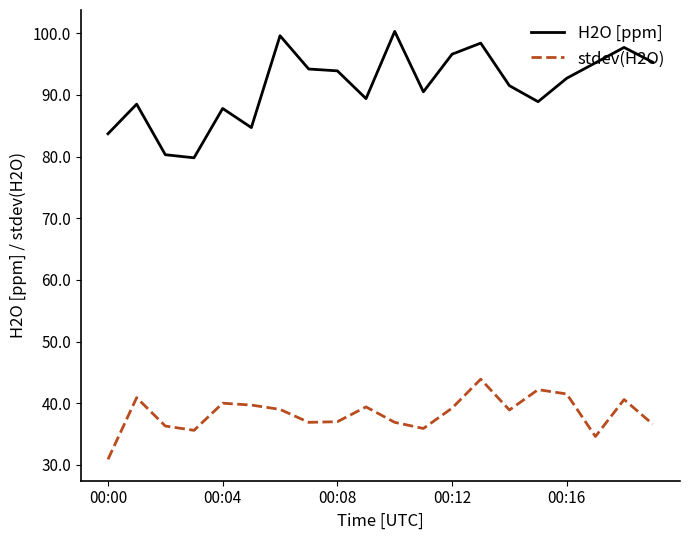

What is the smallest value displayed?

30.9